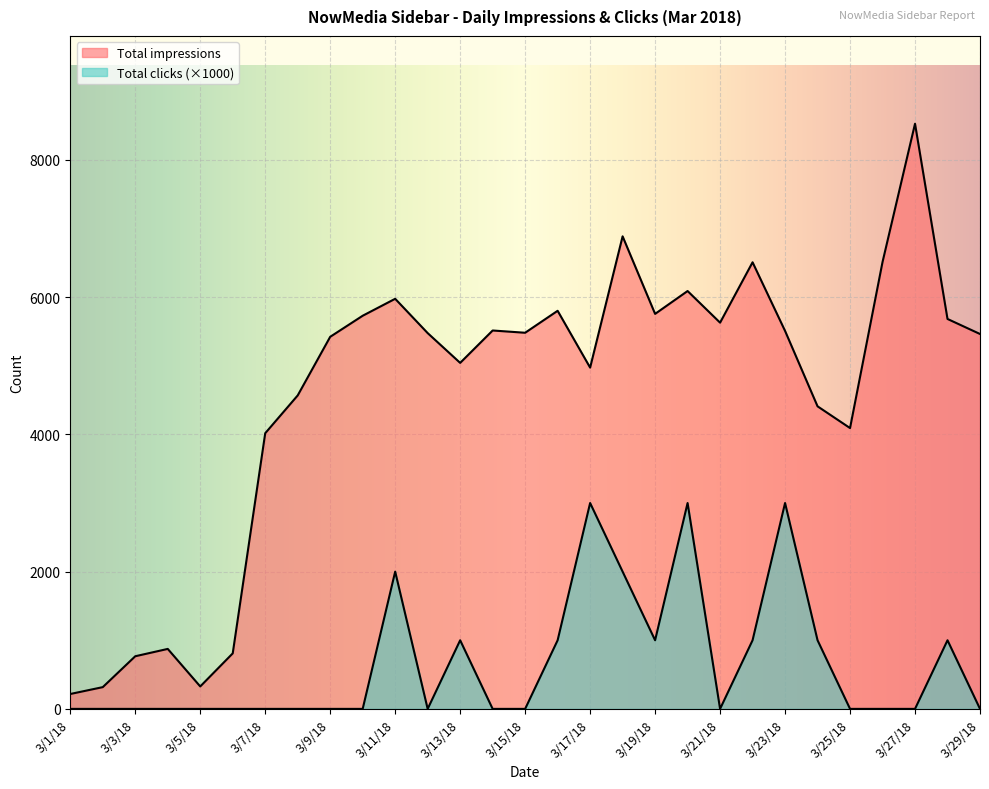

What is the average value of the Total clicks series?

655